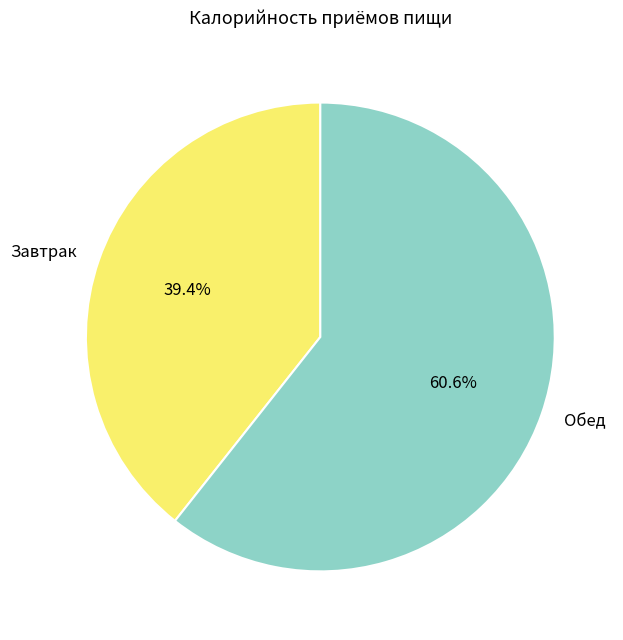

What percentage is the Завтрак slice, to the nearest percent?

39%